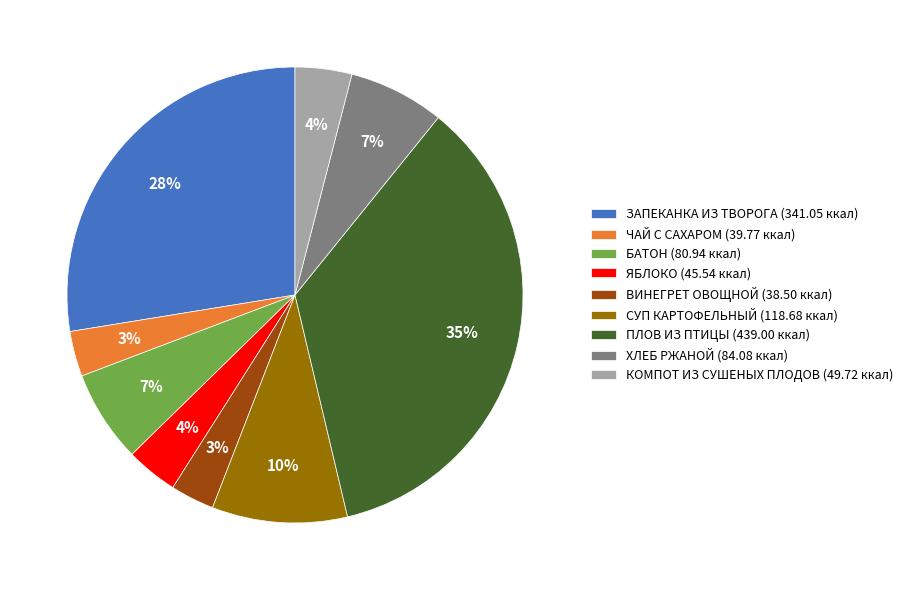

Count the number of slices in the pie.

9